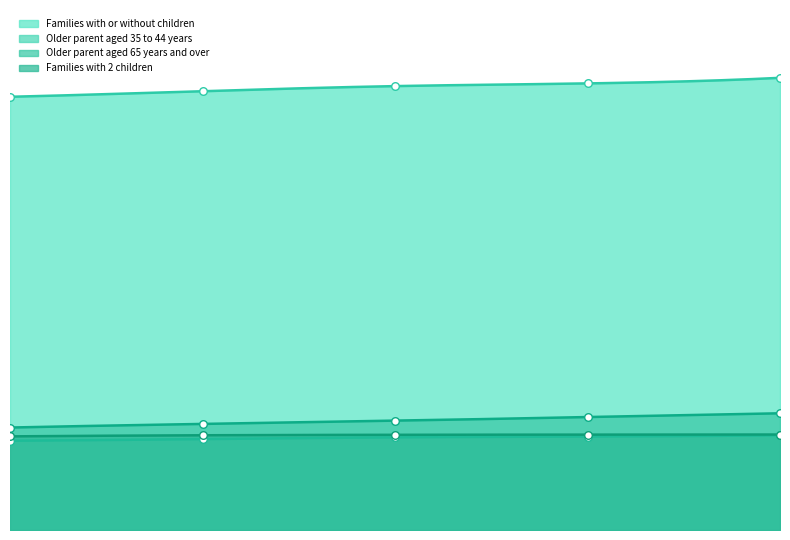

Which series has the largest Y range (max minus min)?

Families with or without children